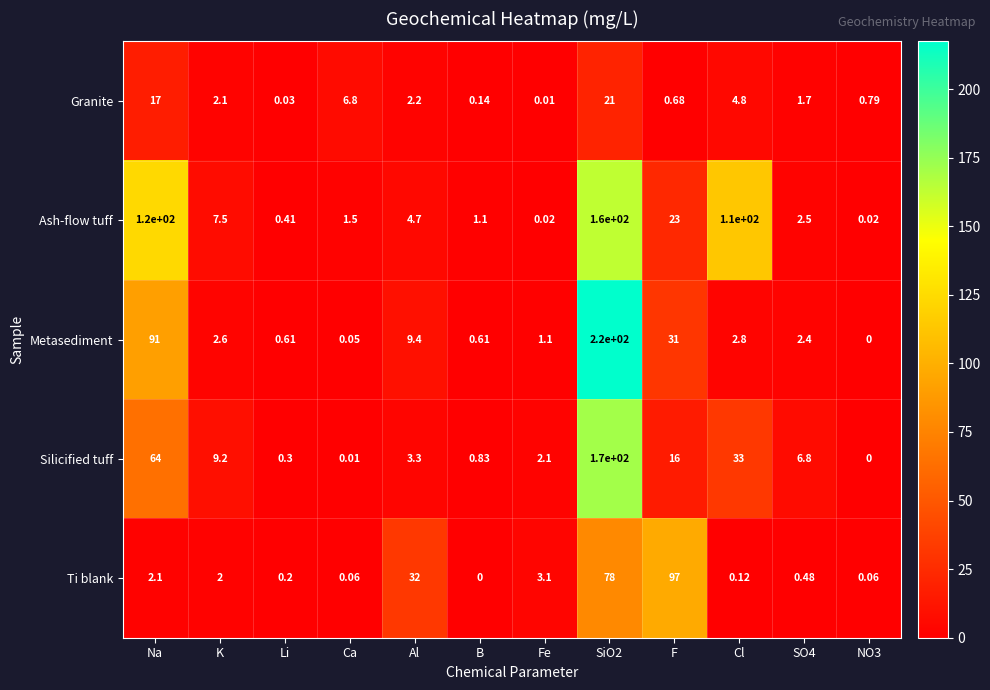

Which label corresponds to the largest value in the chart?

SiO2